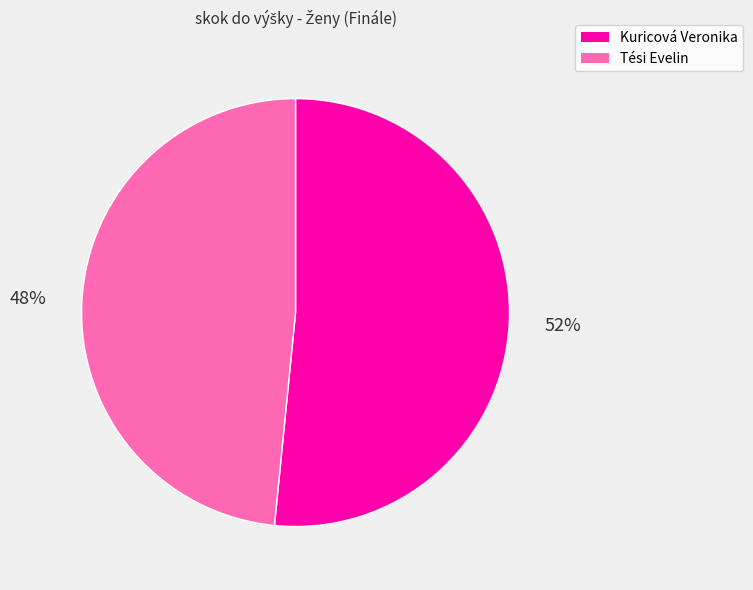

Which slice is the largest?

Kuricová Veronika